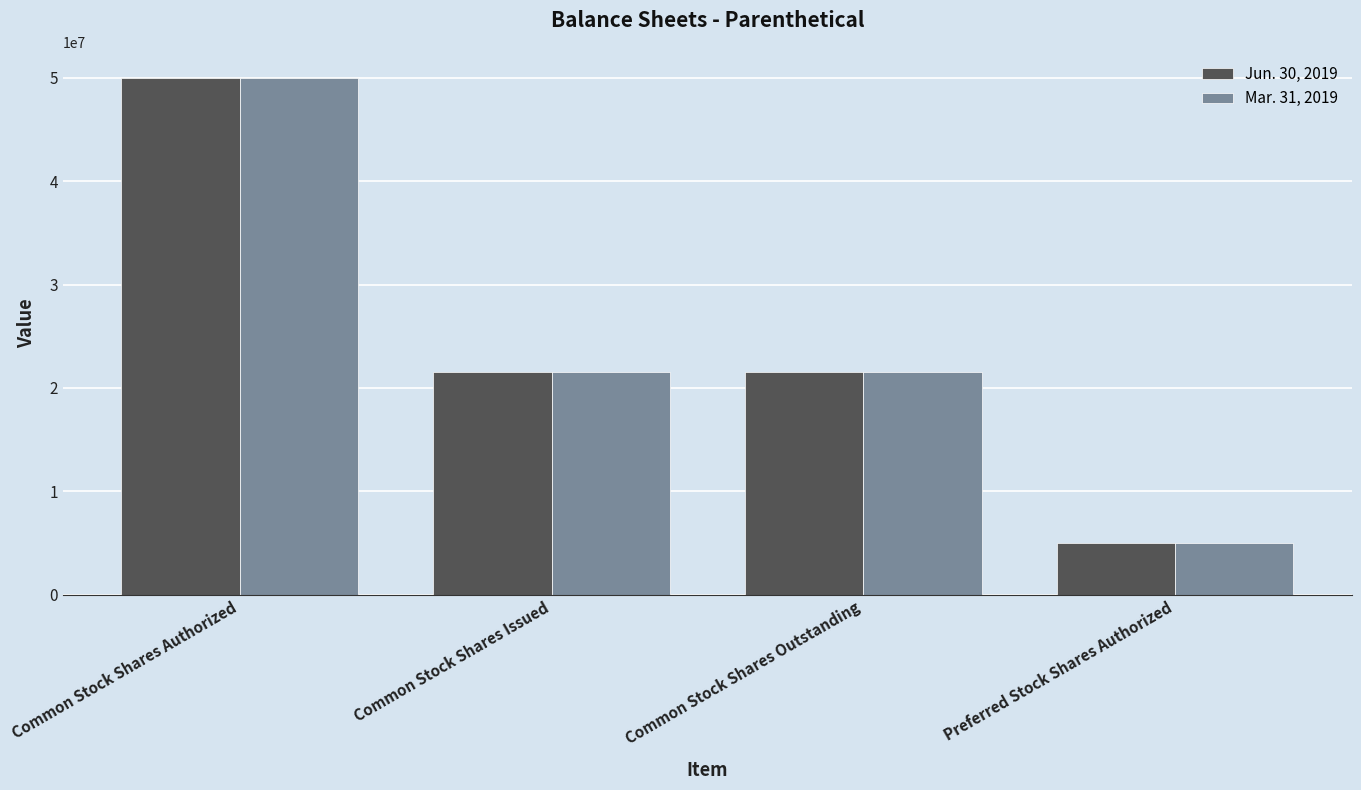

How many groups of bars are there?

4